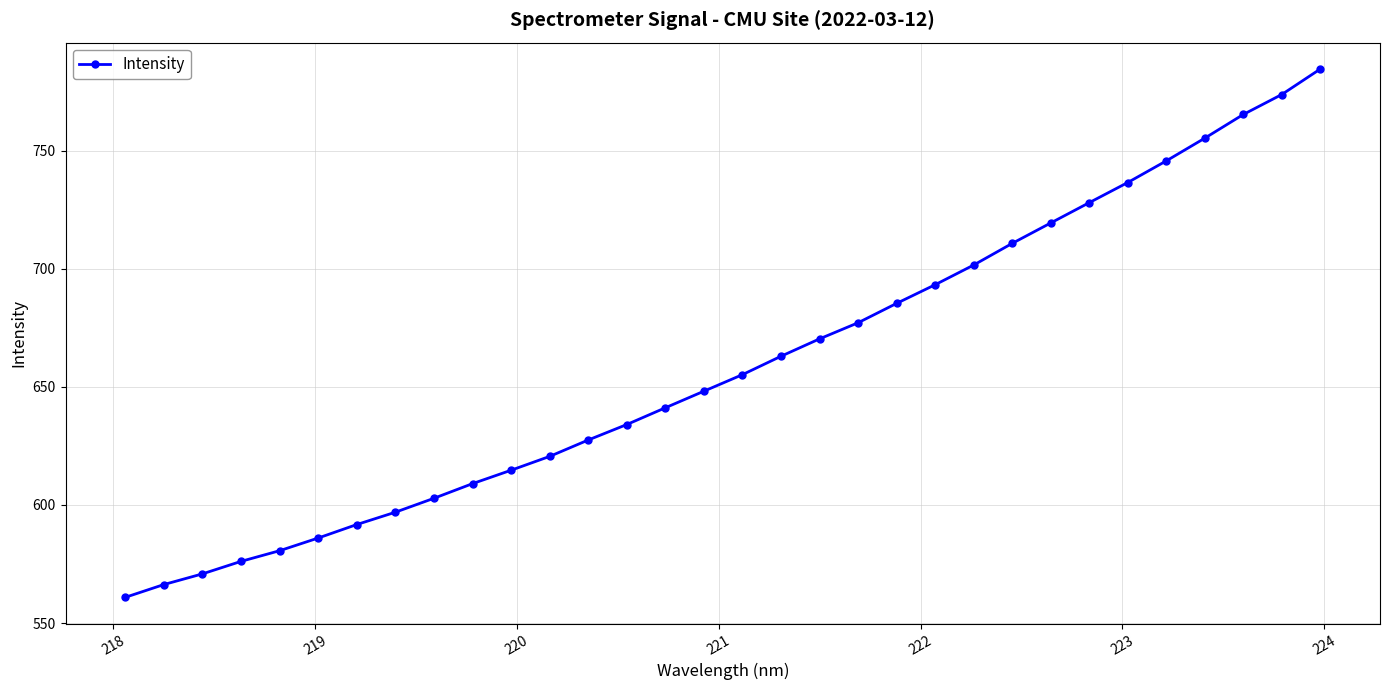

What is the difference between the maximum and minimum values?

223.7